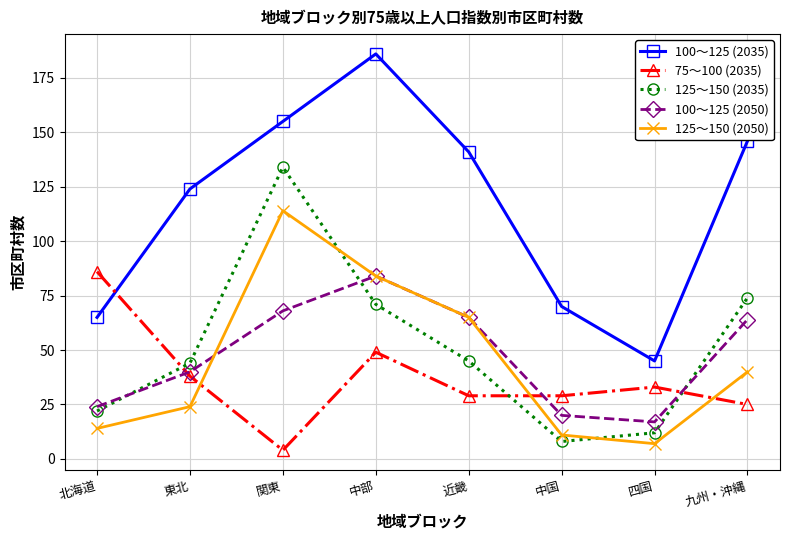

At which label does 100～125 (2035) reach its peak?

中部